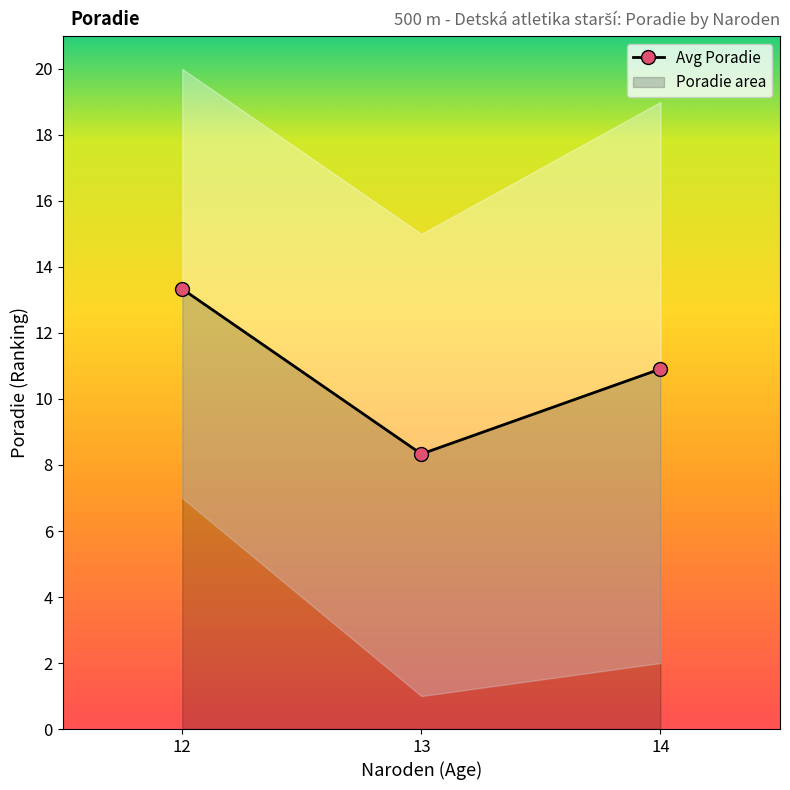

Between 13 and 14, which is larger?

14